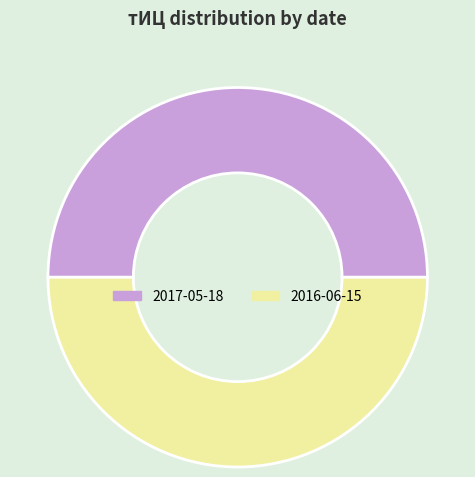

Is it true that 2016-06-15 is 50% of the pie?

True